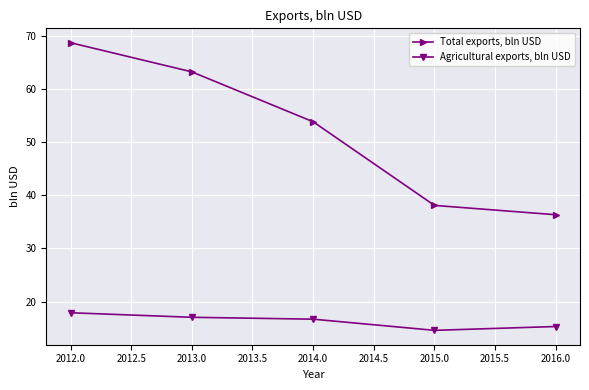

Which category has the highest value in the Agricultural exports, bln USD series?

2012.0